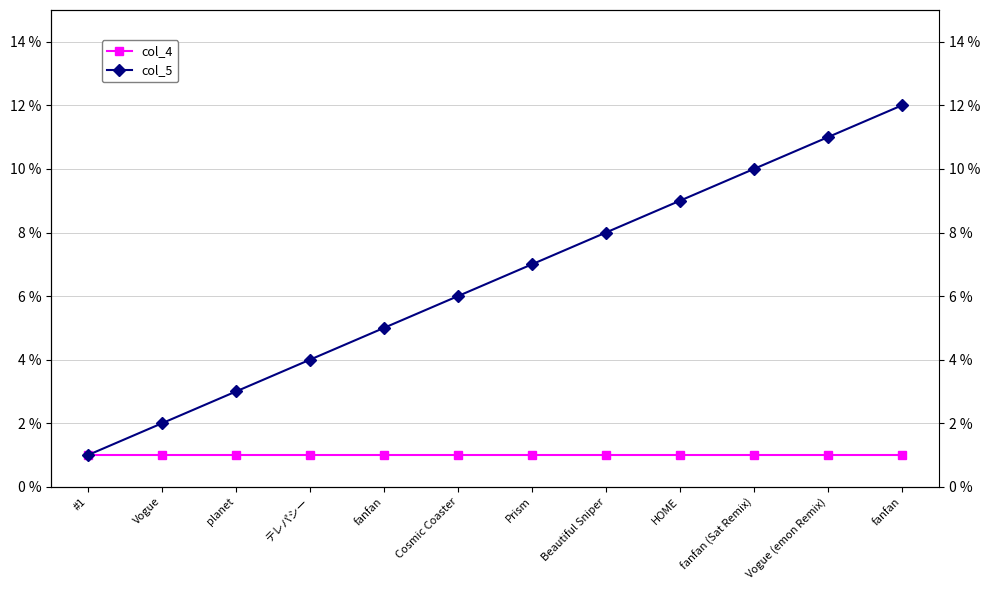

What value does the col_4 series have at #1?

1